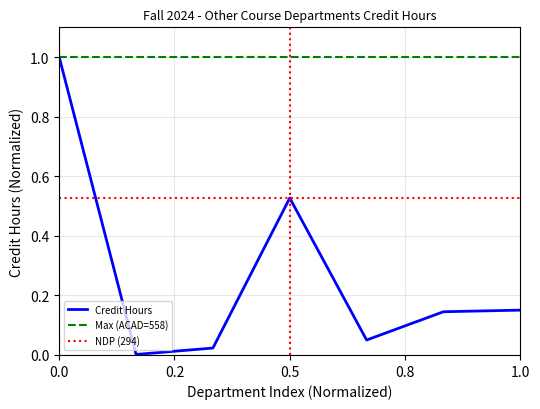

Rank the categories by value from lowest to highest.

AS, MILS, NEIU, UWW, ZHON, NDP, ACAD